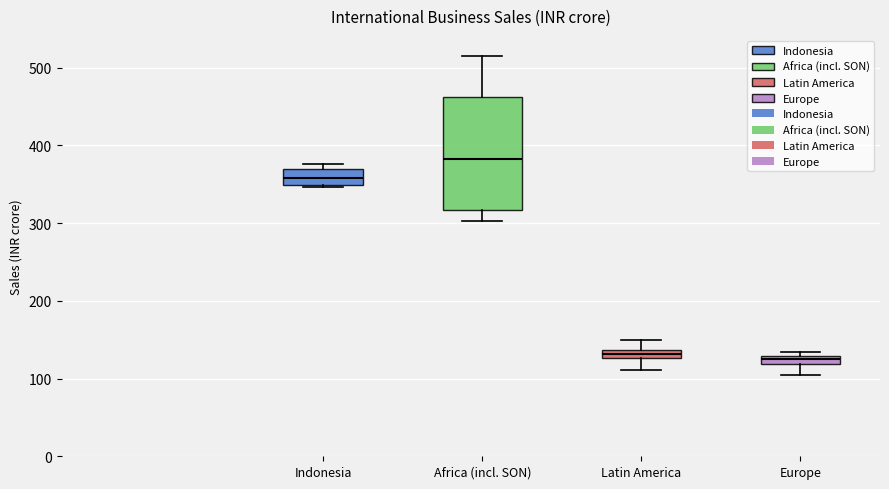

Which box's median line is the highest?

Africa (incl. SON)